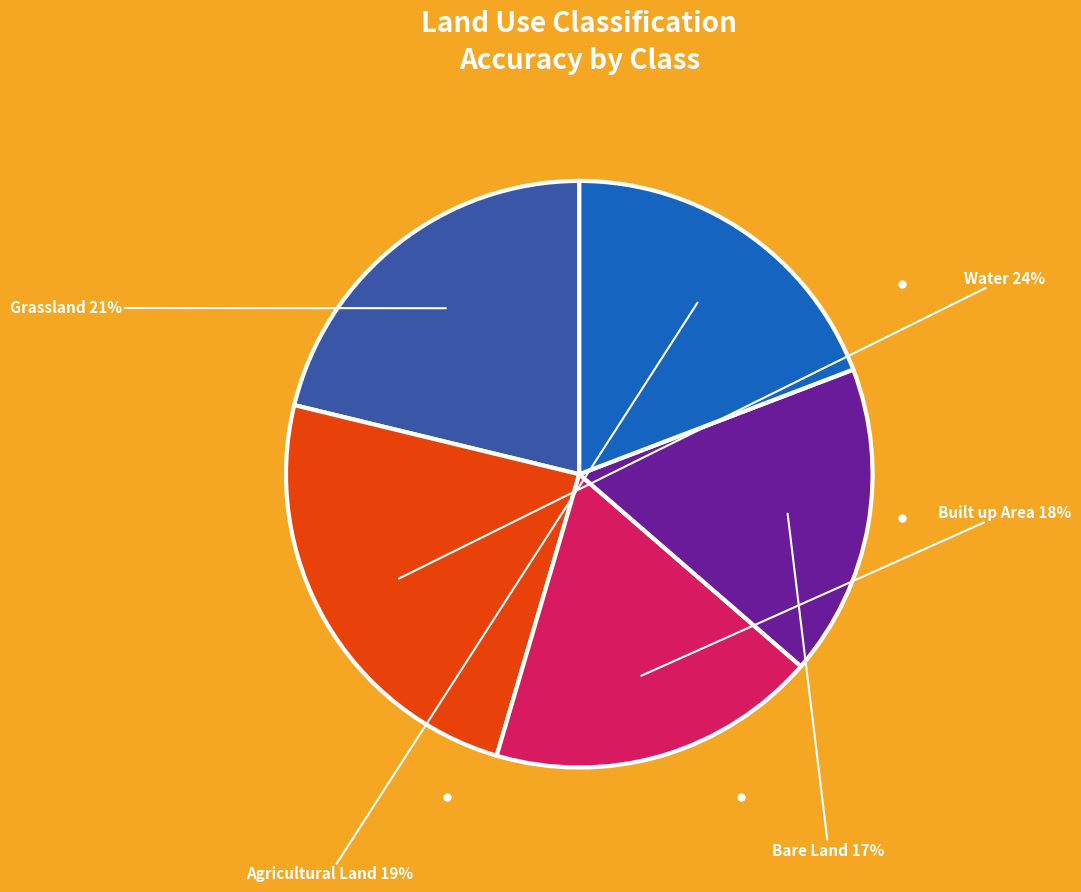

Which category has the smallest portion of the pie?

Bare Land